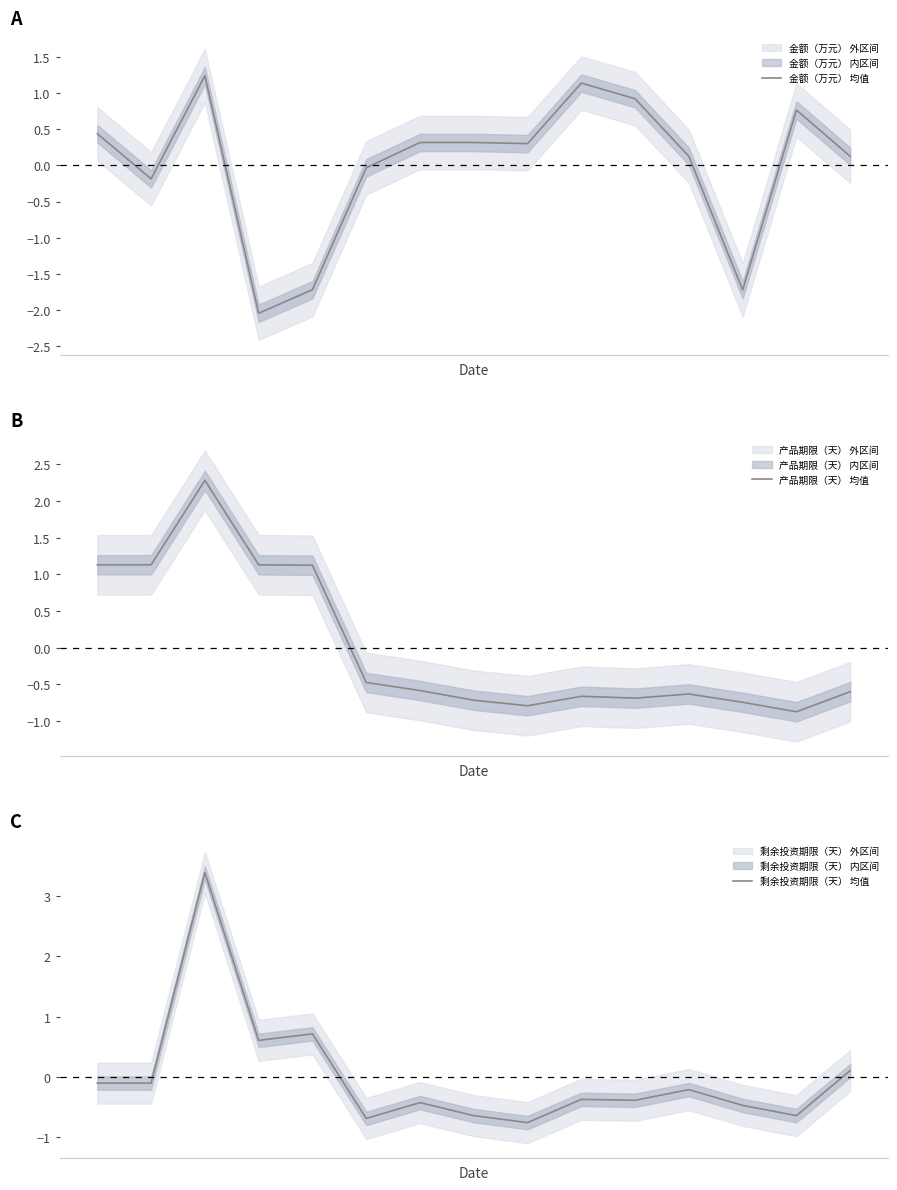

What is the difference between the highest and lowest values at 0?

1.2